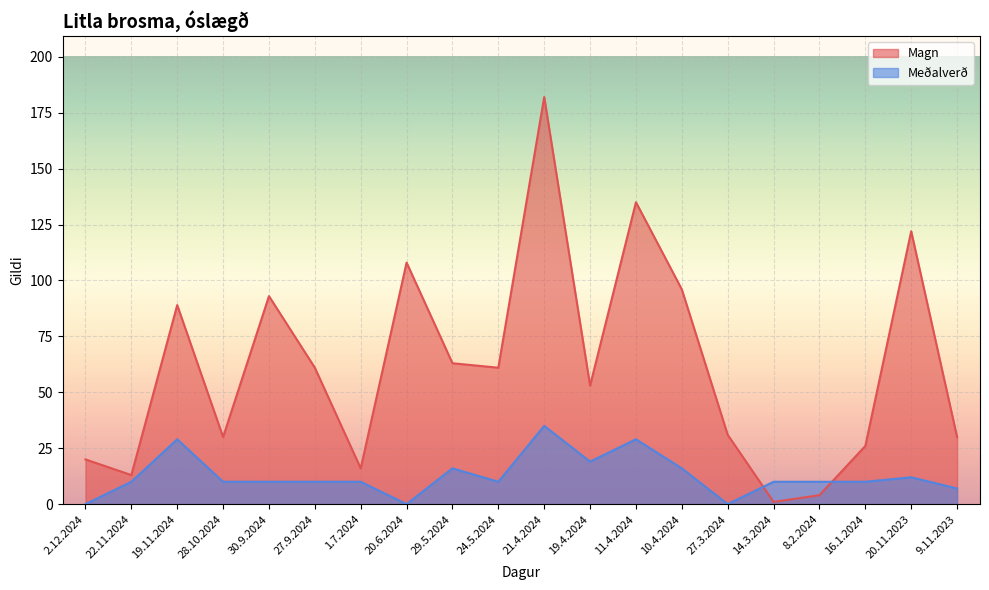

List the series in order of their overall mean, lowest first.

Meðalverð, Magn